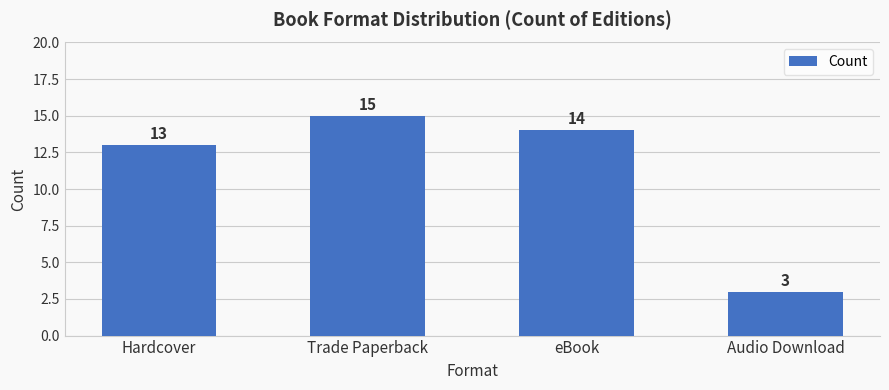

What is the average value?

11